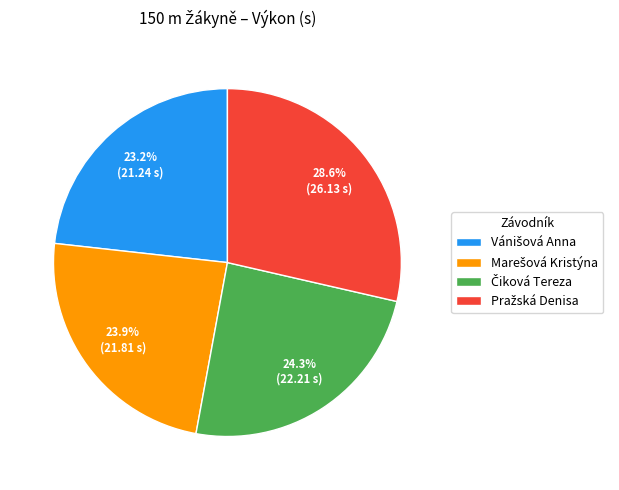

Is there a majority slice in this chart?

No